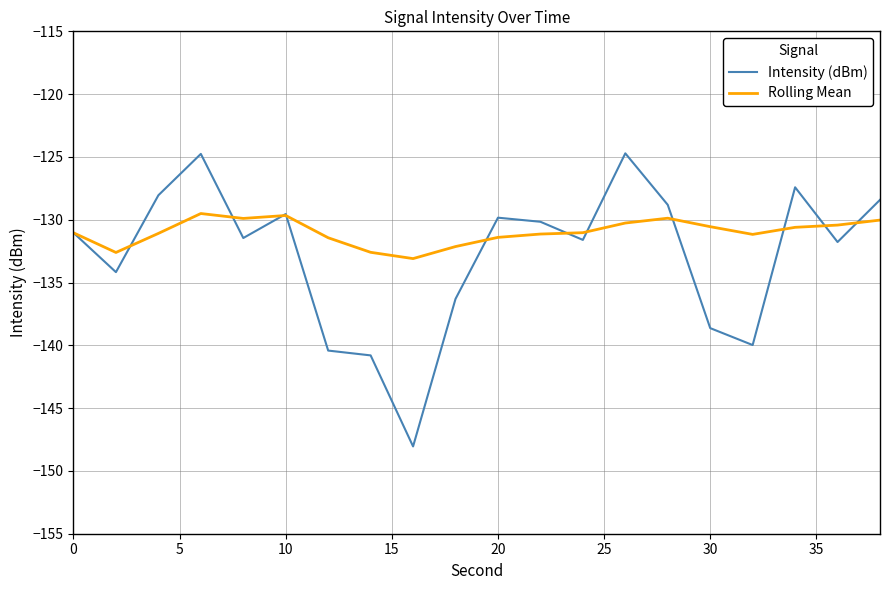

What is the minimum value for Rolling Mean?

-133.1